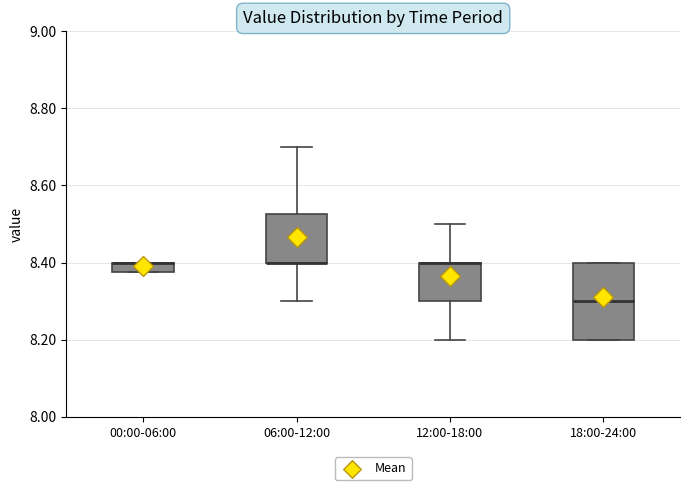

Where is the upper edge of the box for 00:00-06:00 on the y-axis? The values are not printed on the chart, so give them approximately, as read against the axis.

8.40